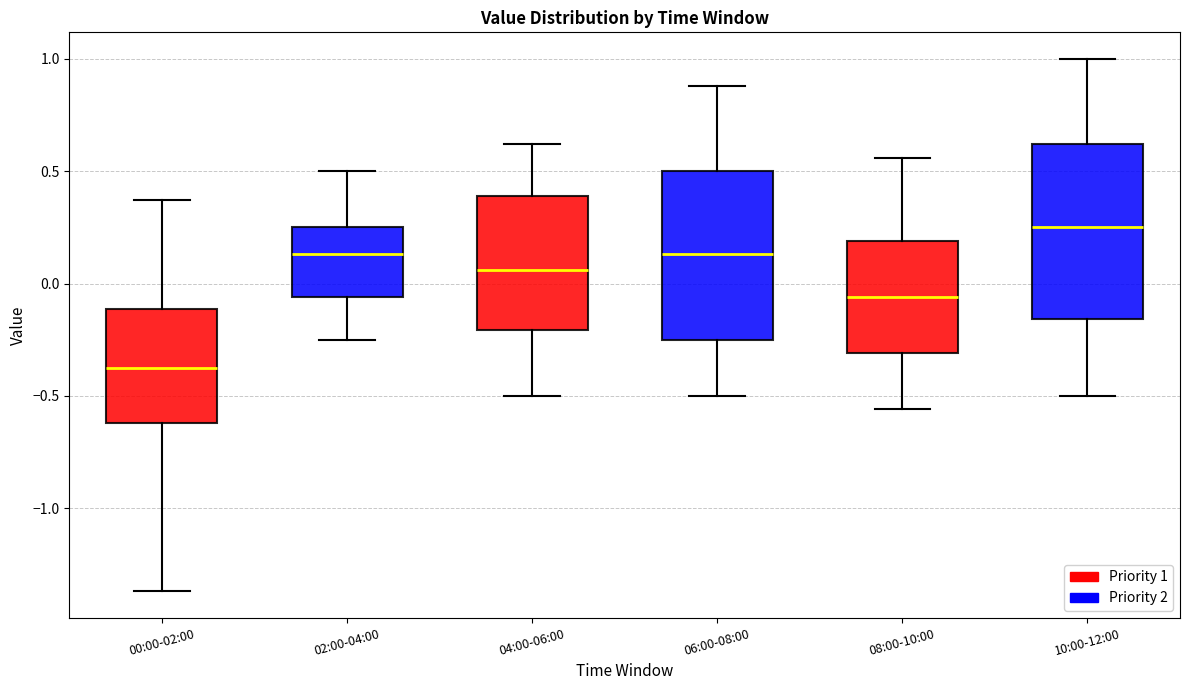

Where is the upper edge of the box for 02:00-04:00 on the y-axis? The values are not printed on the chart, so give them approximately, as read against the axis.

0.25